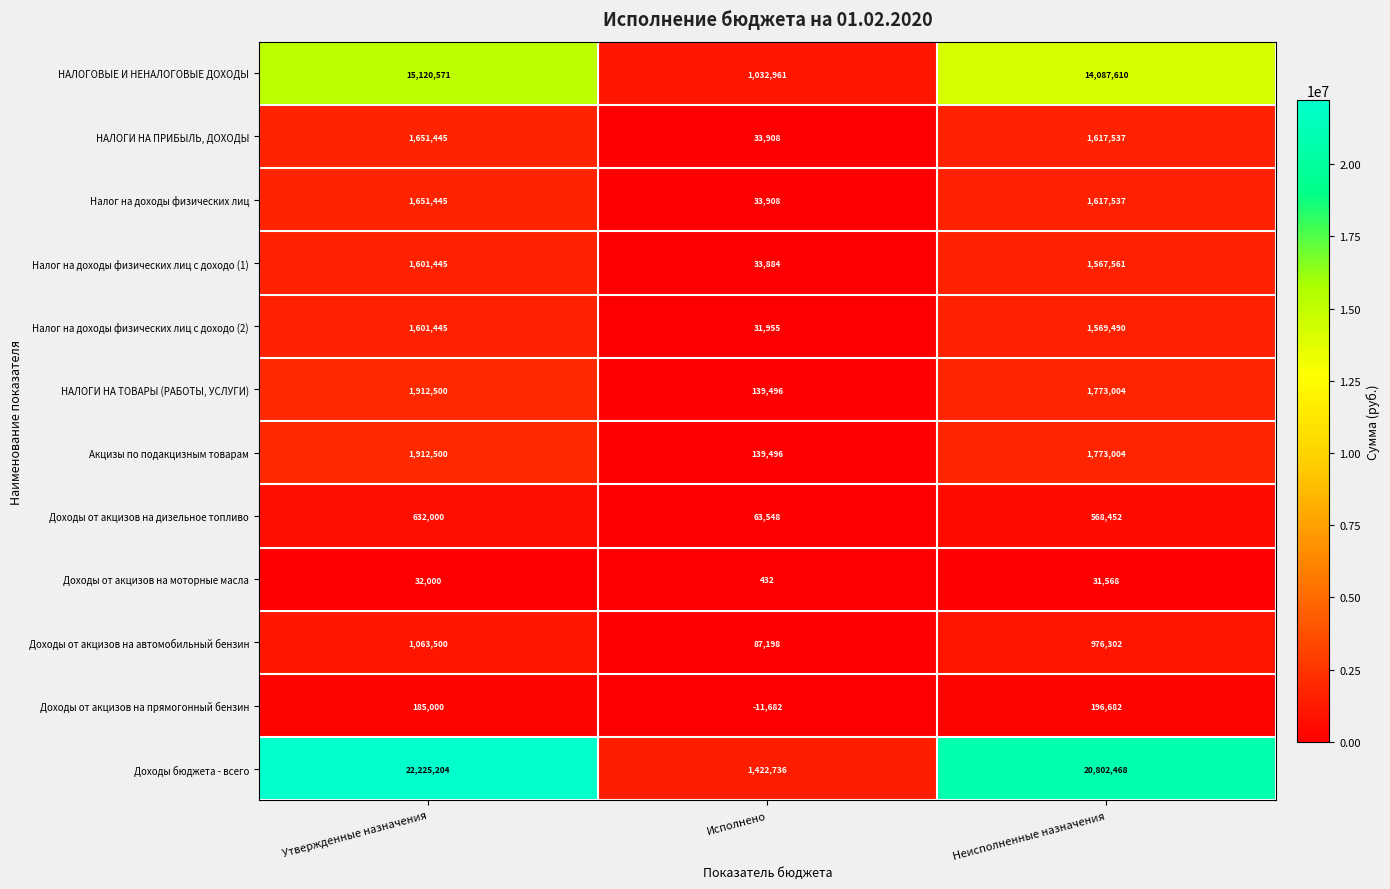

Count the number of categories in the chart.

3